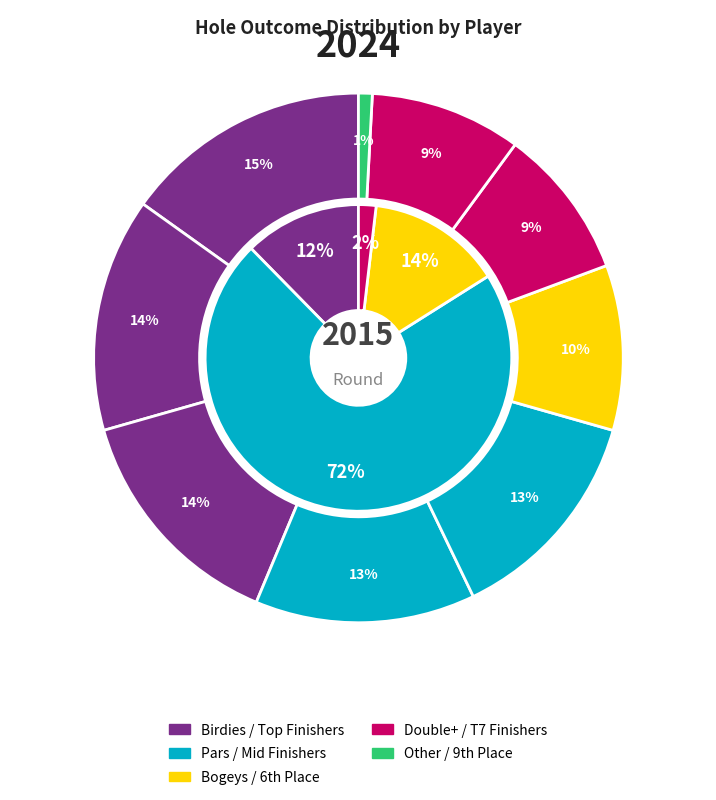

How many segments does this pie chart have?

9